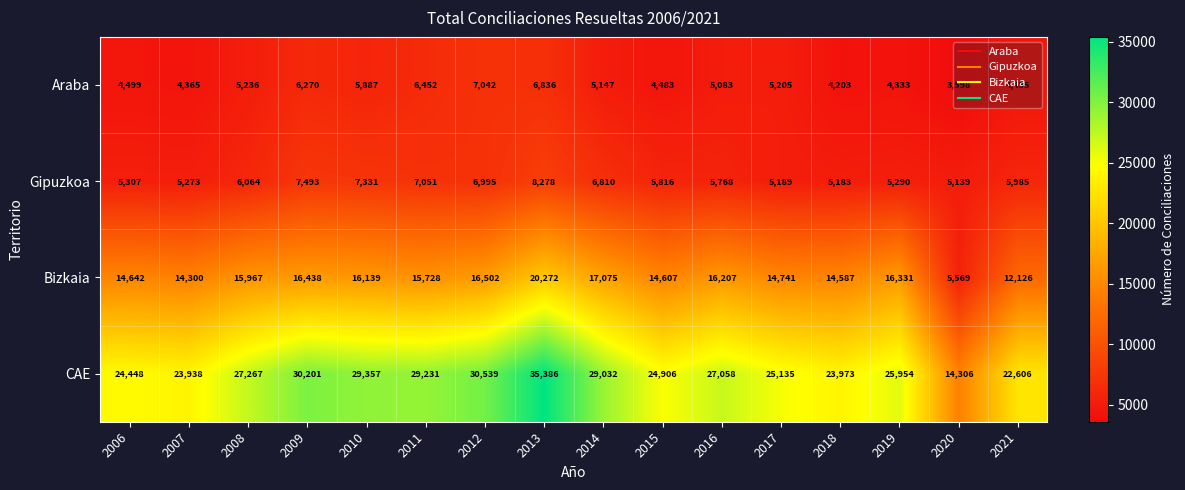

What is the difference between the second highest and minimum values in the Araba series?

3238